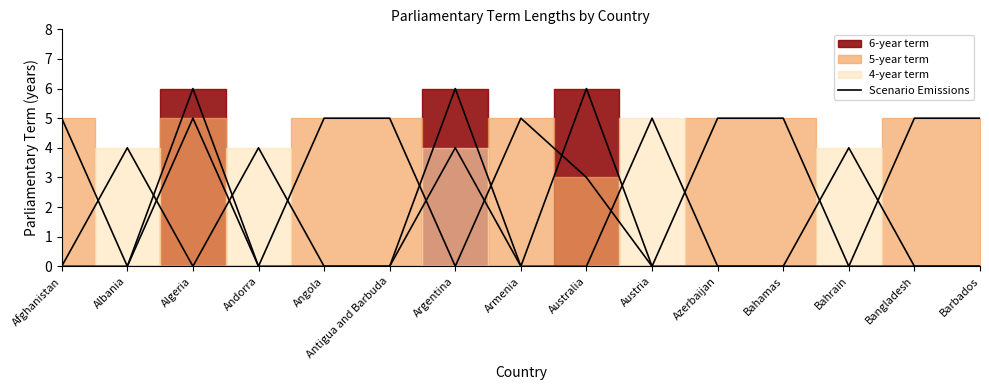

Rank the categories by value from lowest to highest.

Afghanistan, Albania, Andorra, Angola, Antigua and Barbuda, Armenia, Austria, Azerbaijan, Bahamas, Bahrain, Bangladesh, Barbados, Algeria, Argentina, Australia